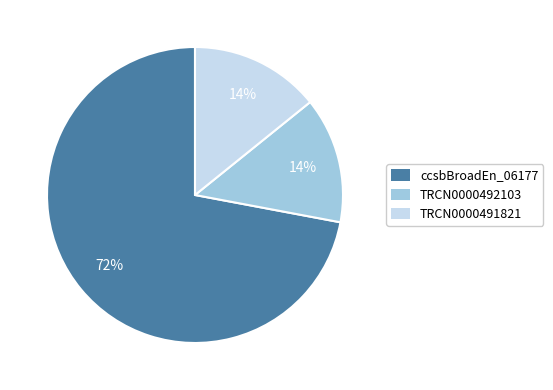

To the nearest percent, what is the average slice percentage?

33%